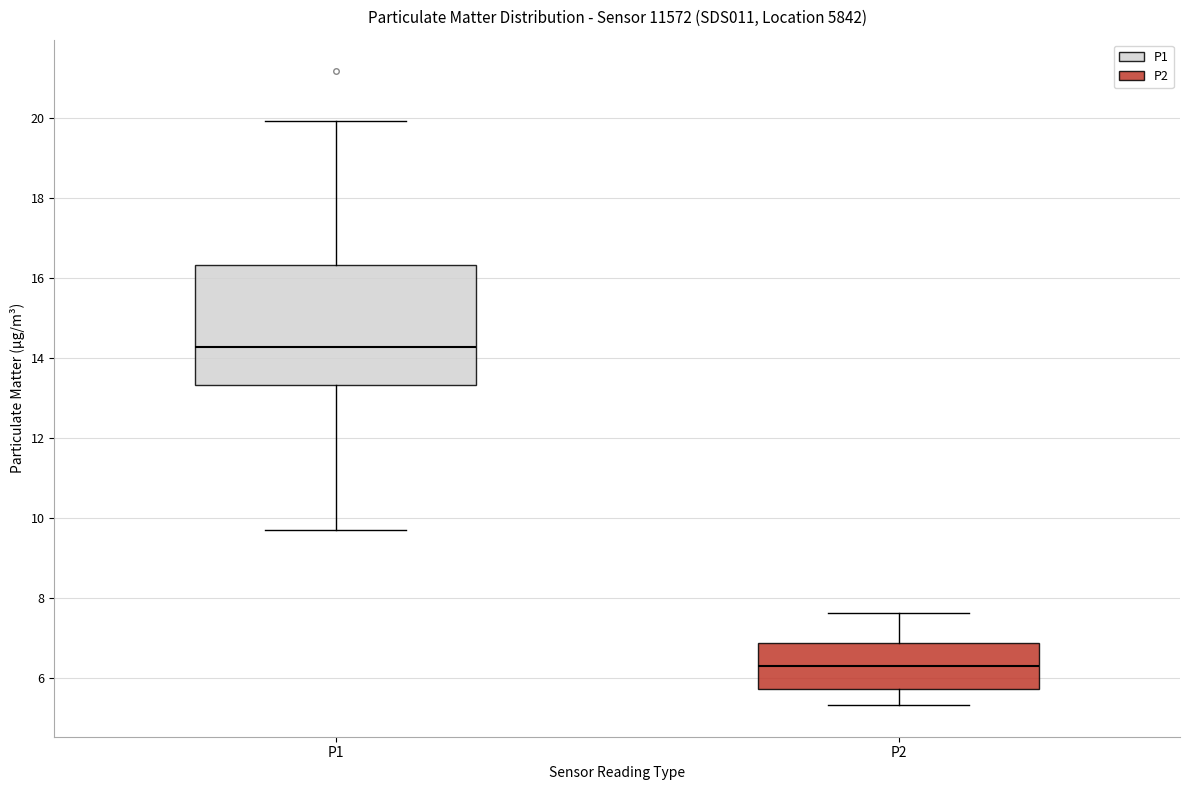

Reading left to right, transcribe this box plot: for each box, give where its median line is, the range the box spans, and where its two whiskers end, as read against the y-axis. The values are not printed on the chart, so give them approximately, as read against the axis.

P1: median 14.2, box 13.4 to 16.4, whiskers 9.8 to 20.0
P2: median 6.4, box 5.8 to 6.8, whiskers 5.4 to 7.6